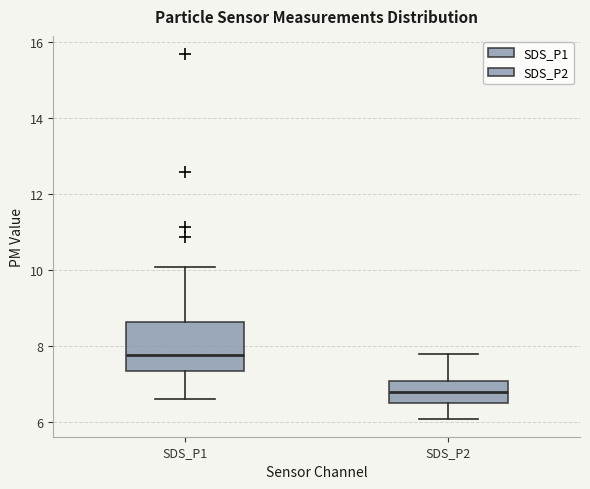

Which box has the lowest median line?

SDS_P2